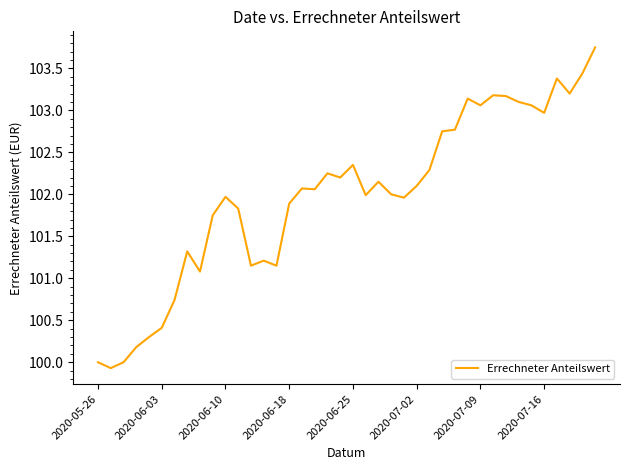

What is the difference between the maximum and minimum values?

3.8